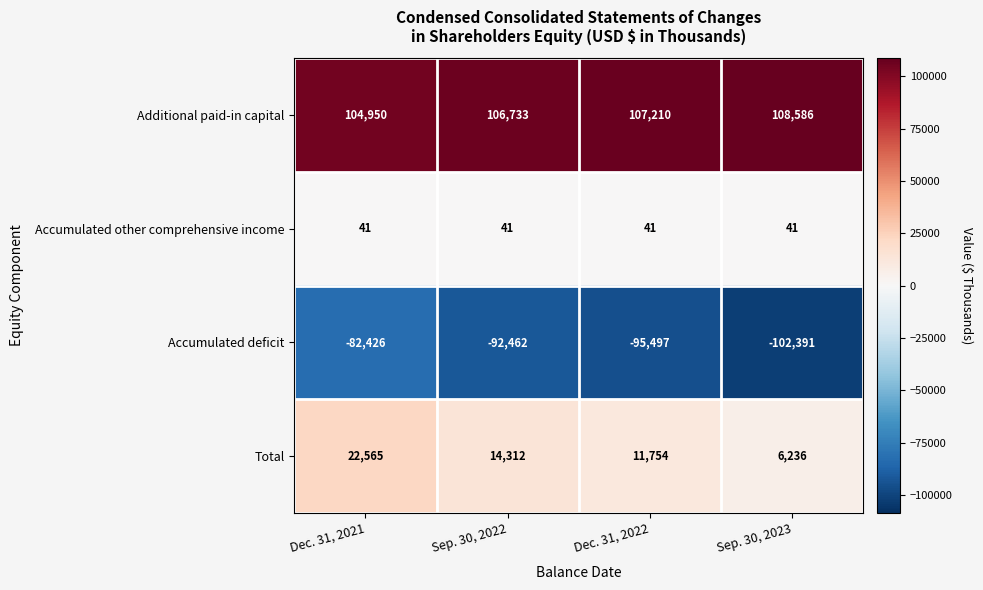

Reading right to left, what are all the values shown in this chart?

Additional paid-in capital: 108586	107210	106733	104950
Accumulated other comprehensive income: 41	41	41	41
Accumulated deficit: -102391	-95497	-92462	-82426
Total: 6236	11754	14312	22565